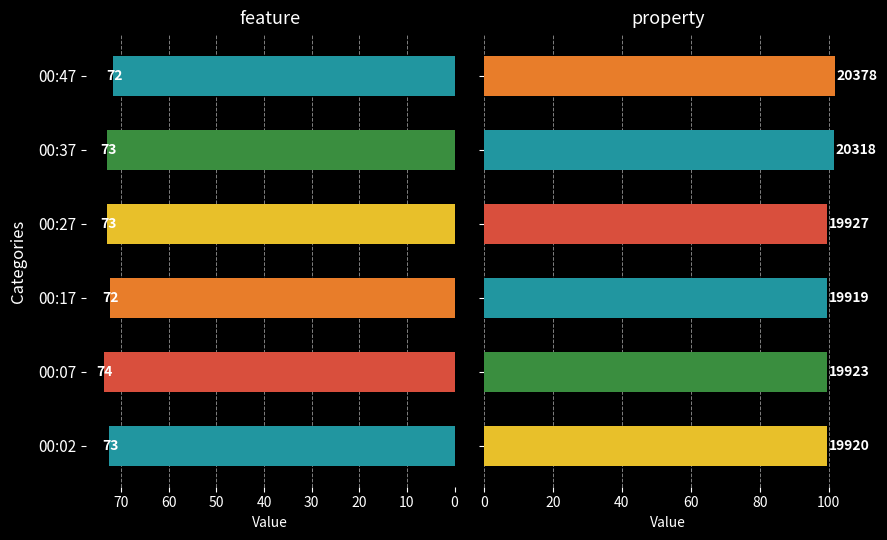

Is it true that Max_cycle equals 48.9 at 00:47?

False